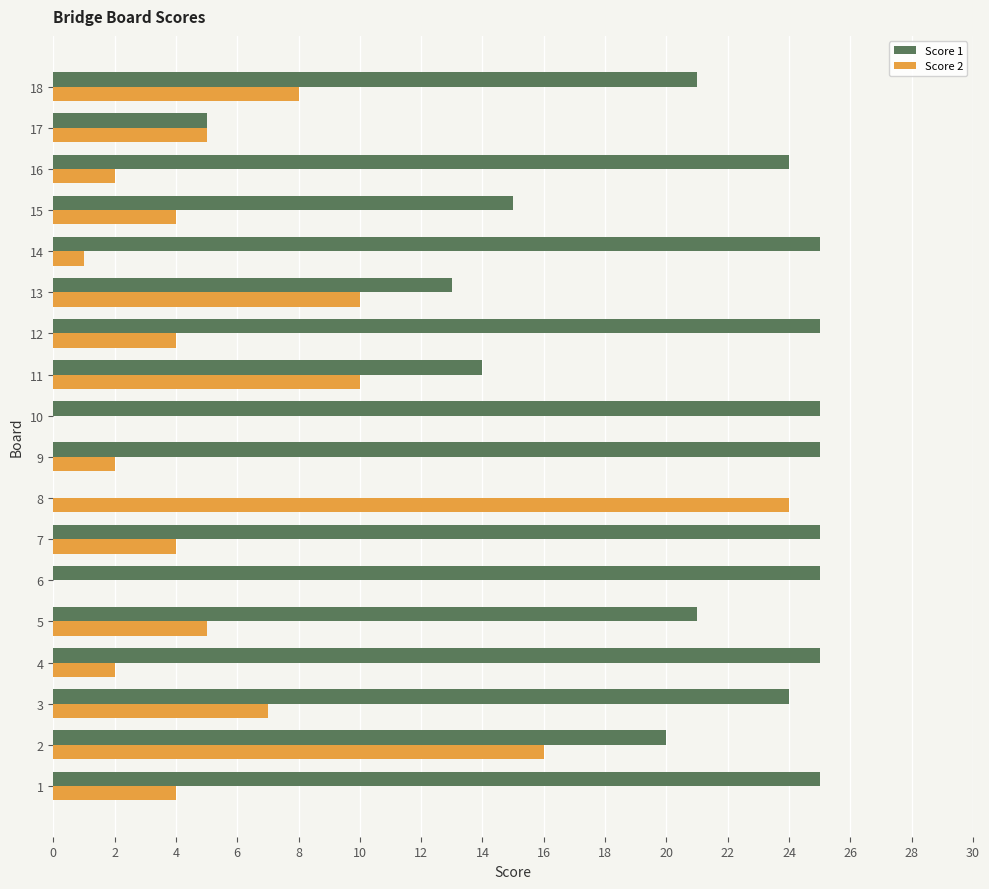

How many series are shown in this chart?

2